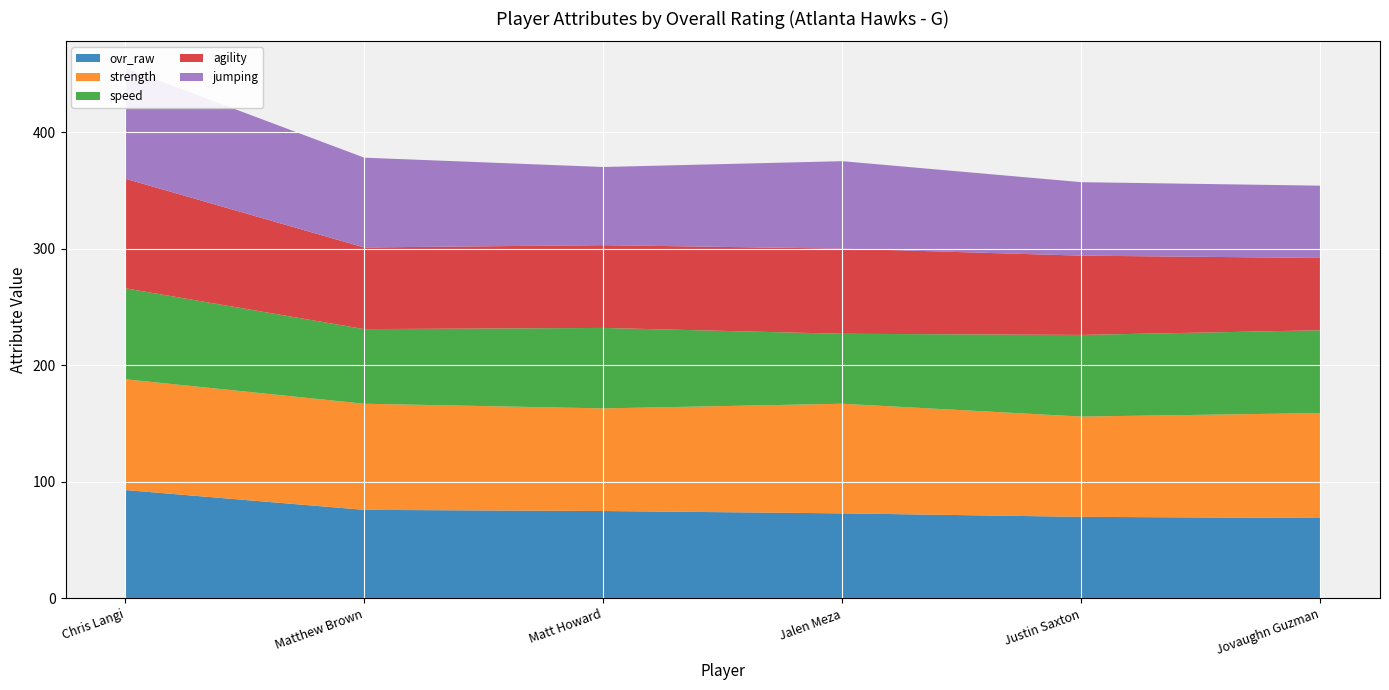

Reading right to left, what are all the values shown in this chart?

ovr_raw: Jovaughn Guzman=69	Justin Saxton=70	Jalen Meza=73	Matt Howard=75	Matthew Brown=76	Chris Langi=93
strength: Jovaughn Guzman=90	Justin Saxton=86	Jalen Meza=94	Matt Howard=88	Matthew Brown=91	Chris Langi=95
speed: Jovaughn Guzman=71	Justin Saxton=70	Jalen Meza=60	Matt Howard=69	Matthew Brown=64	Chris Langi=78
agility: Jovaughn Guzman=62	Justin Saxton=68	Jalen Meza=73	Matt Howard=71	Matthew Brown=70	Chris Langi=94
jumping: Jovaughn Guzman=62	Justin Saxton=63	Jalen Meza=75	Matt Howard=67	Matthew Brown=77	Chris Langi=95